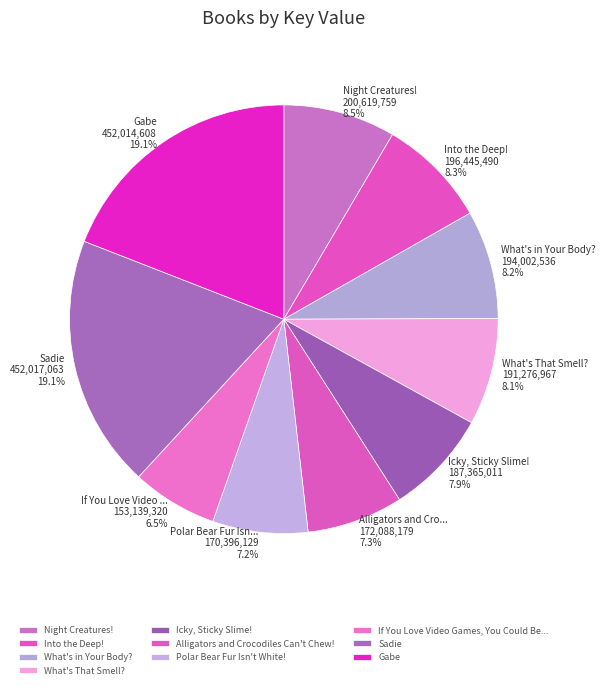

Rank the categories by value from lowest to highest.

If You Love Video Games, You Could Be..., Polar Bear Fur Isn't White!, Alligators and Crocodiles Can't Chew!, Icky, Sticky Slime!, What's That Smell?, What's in Your Body?, Into the Deep!, Night Creatures!, Gabe, Sadie